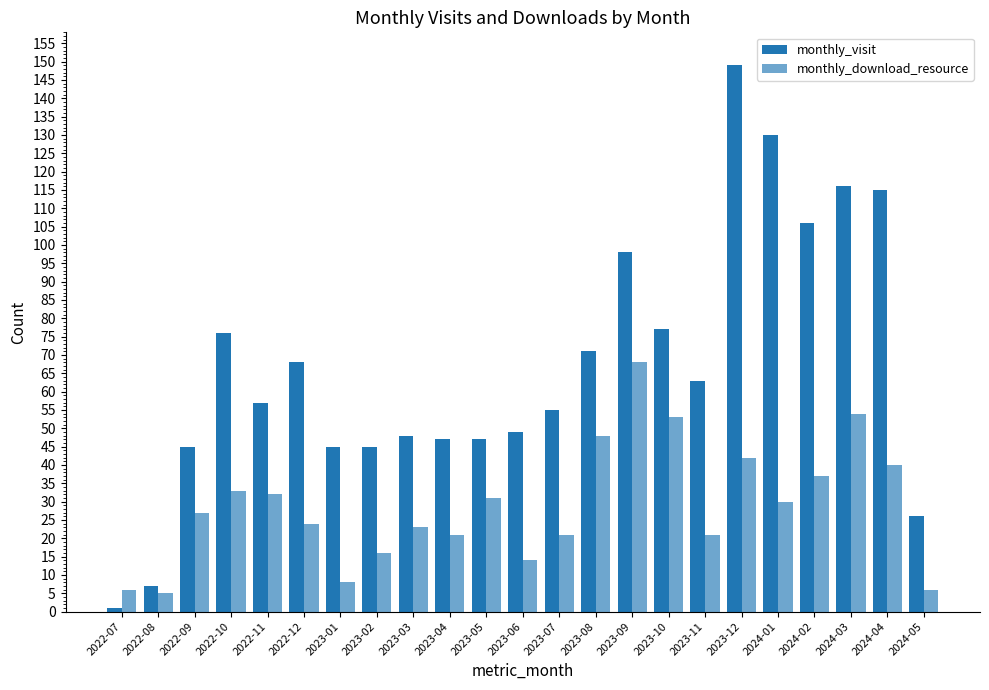

At which label does monthly_visit first exceed 57?

2022-10